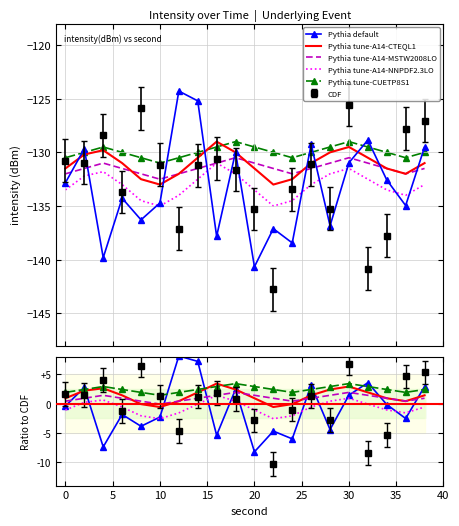

Where is intensity(dBm) nearest to the value -134?

6